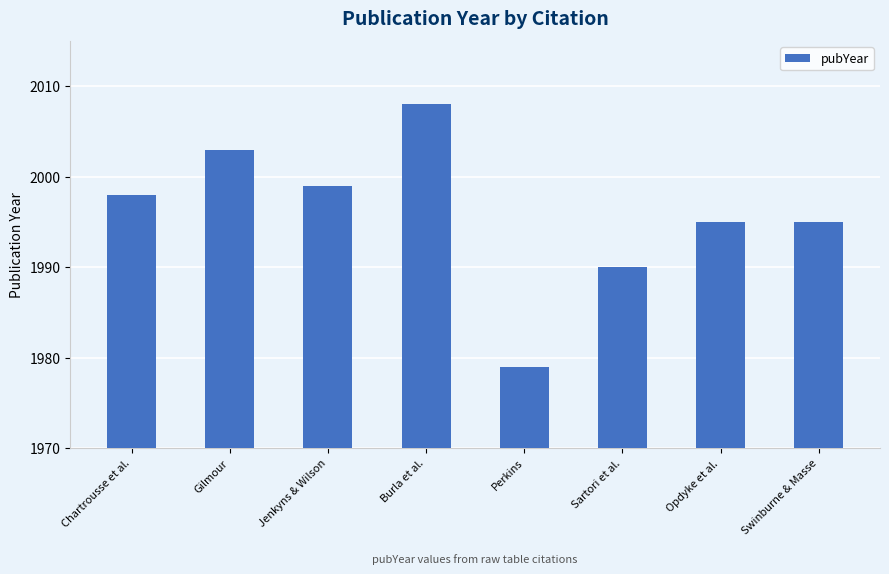

True or false: the data shows 1999 at Jenkyns & Wilson.

True